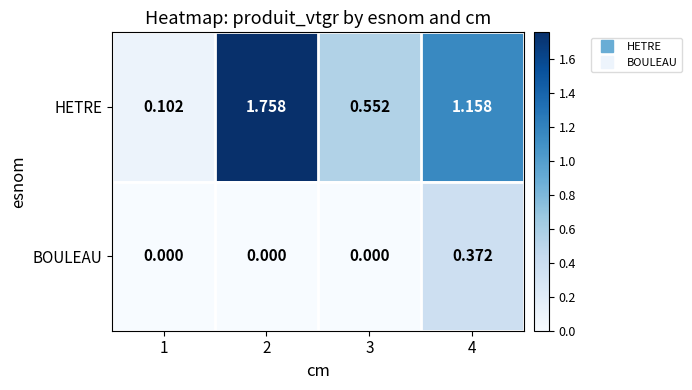

Which series has the widest spread of values?

HETRE